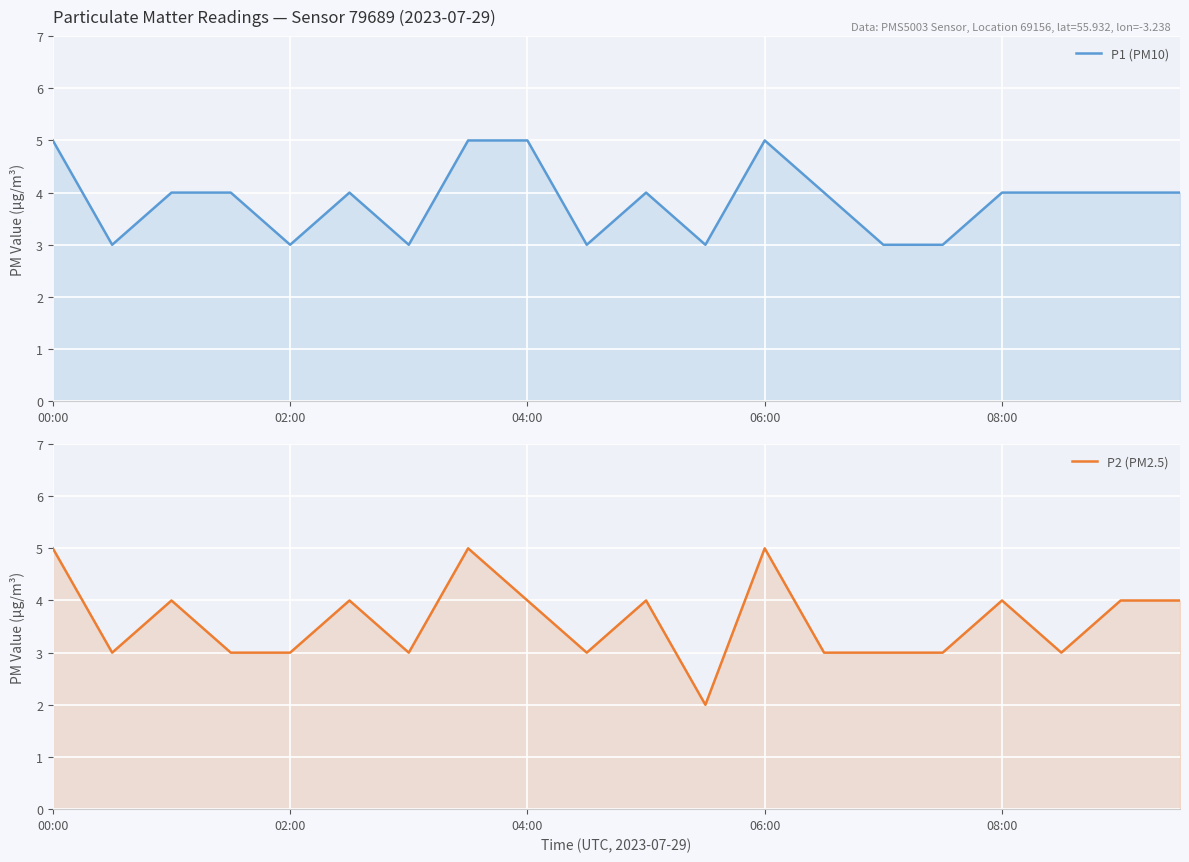

At how many categories does at least one series exceed 4?

4